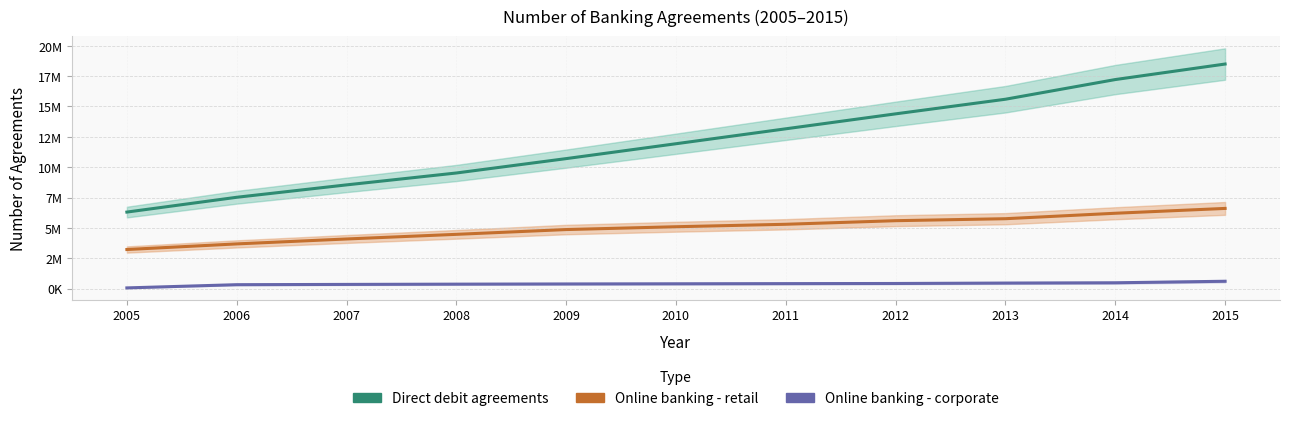

Which label corresponds to the smallest value in the chart?

2005